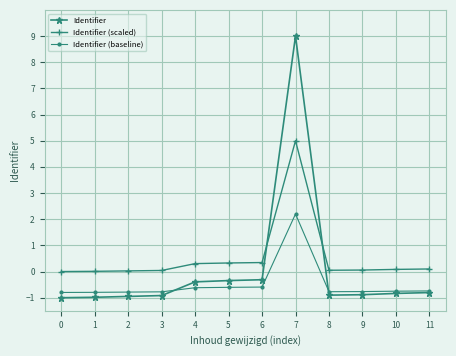

What is the sum of the Identifier values at 0 and 5?

-1.3